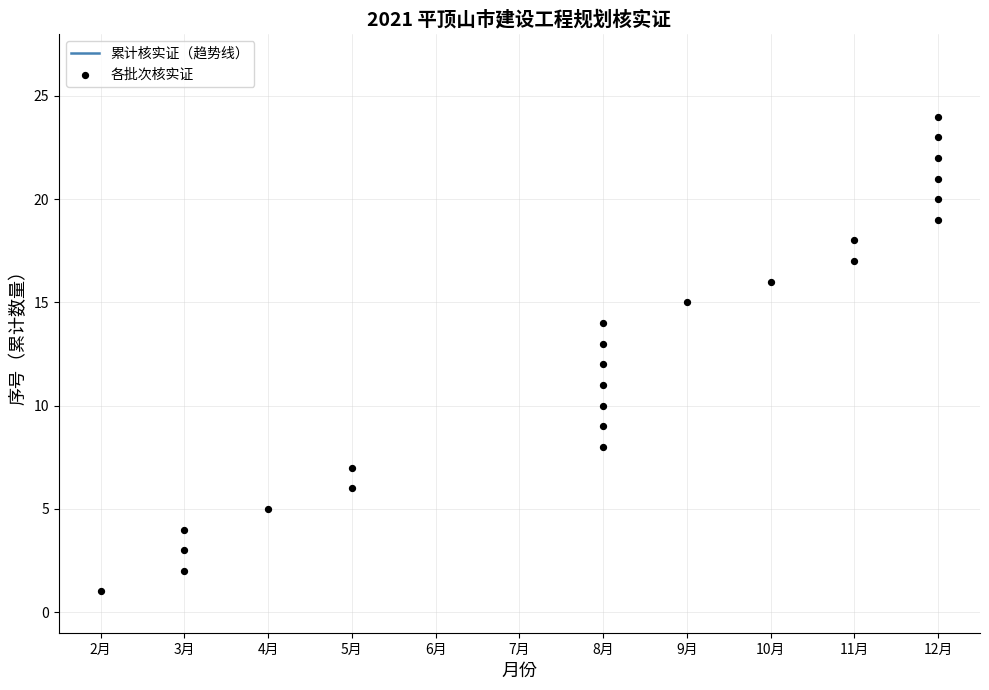

What is the ratio of the value at 11月 to the value at 12月?

0.8